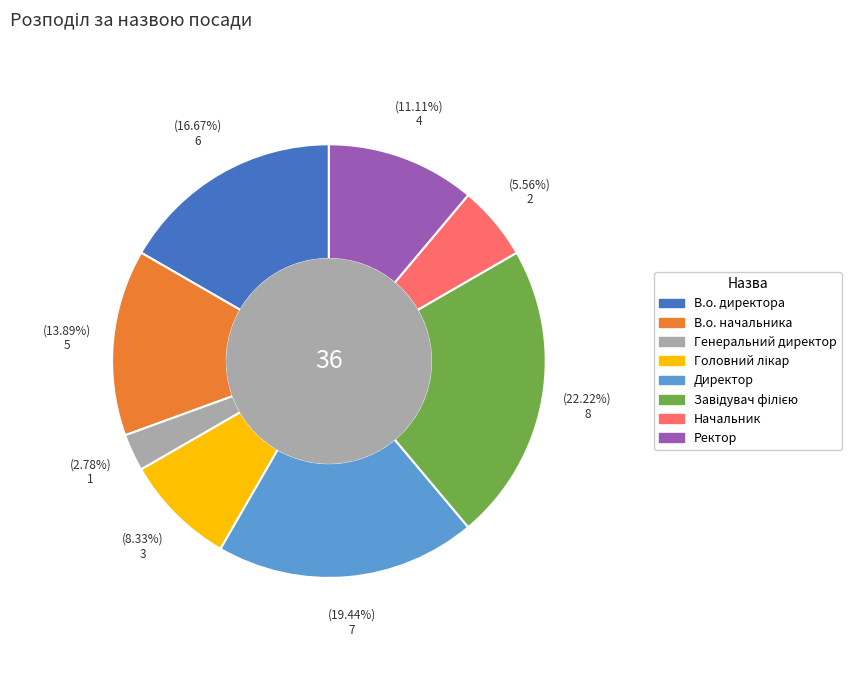

Is there any slice that represents more than half of the pie?

No